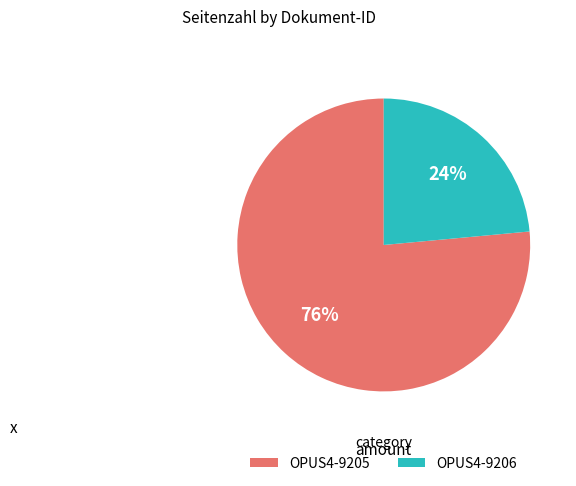

What is the ratio of the value at OPUS4-9206 to the value at OPUS4-9205?

0.3